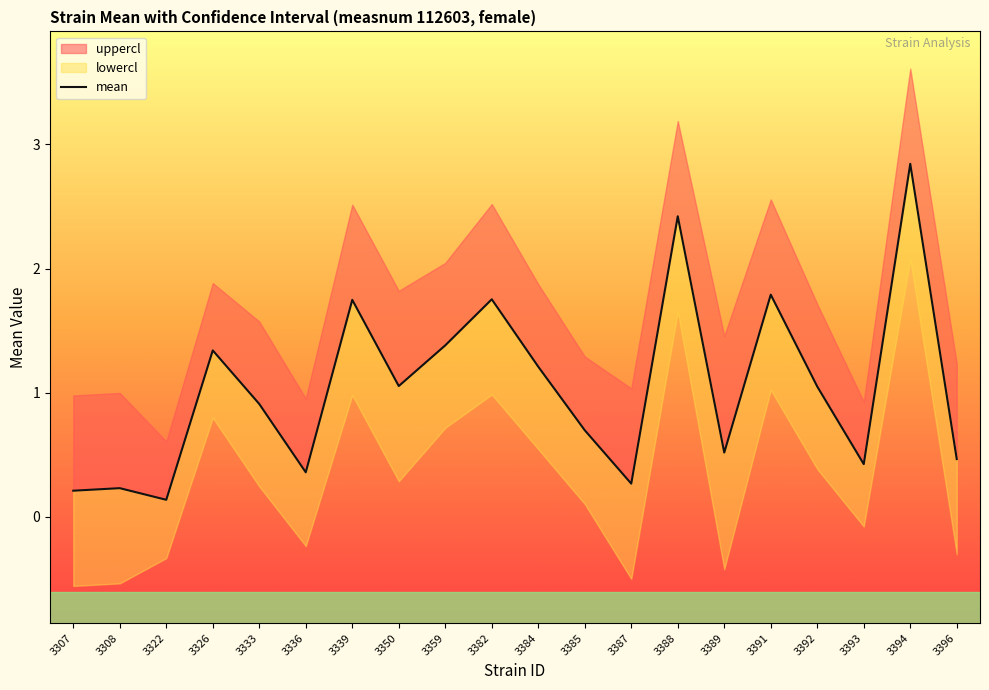

What is the value of the 12th point from the left?

0.7